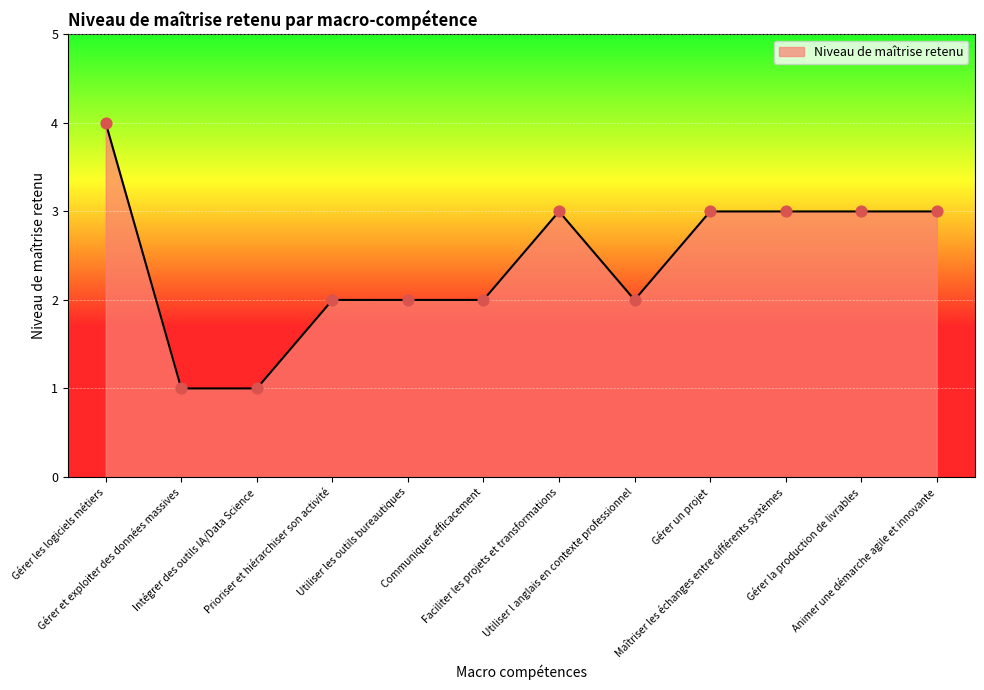

What is the change in value from Communiquer efficacement to Gérer la production de livrables?

+1